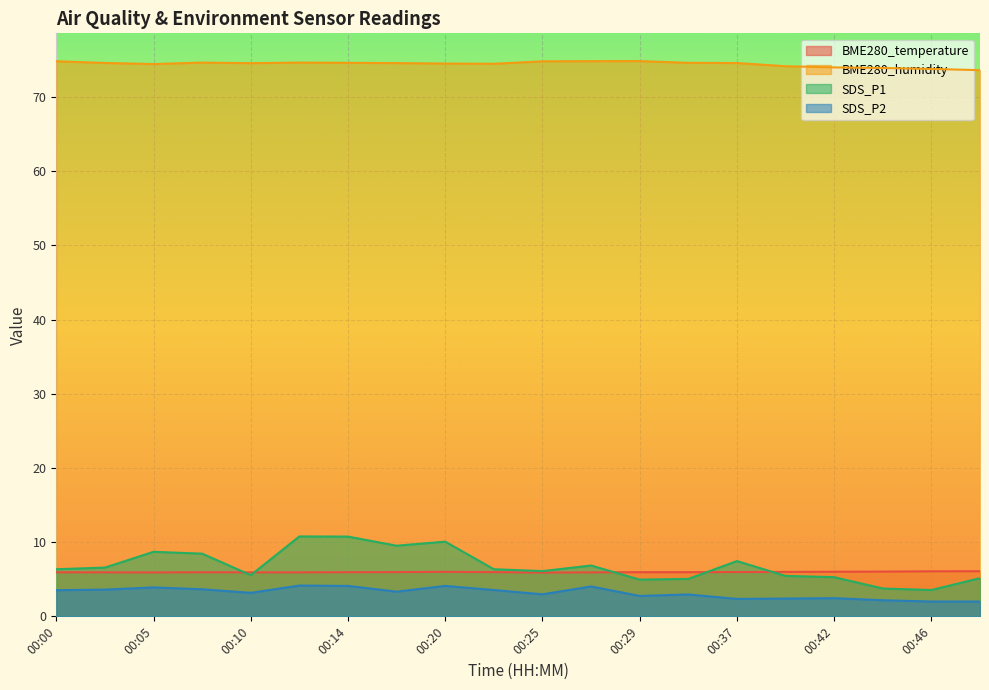

Rank the categories by SDS_P2 value from lowest to highest.

00:46, 00:49, 00:44, 00:37, 00:39, 00:42, 00:29, 00:32, 00:25, 00:10, 00:17, 00:00, 00:22, 00:02, 00:07, 00:05, 00:27, 00:14, 00:20, 00:12